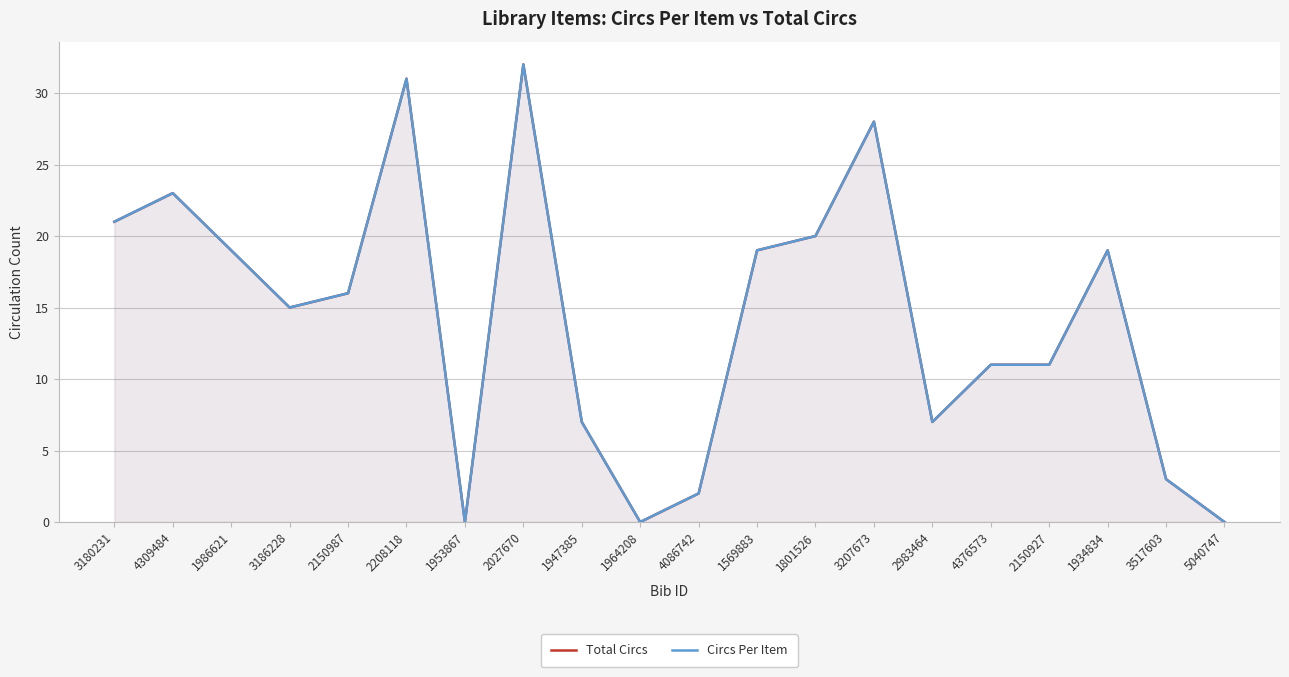

Which series has the largest range (max minus min)?

Total Circs